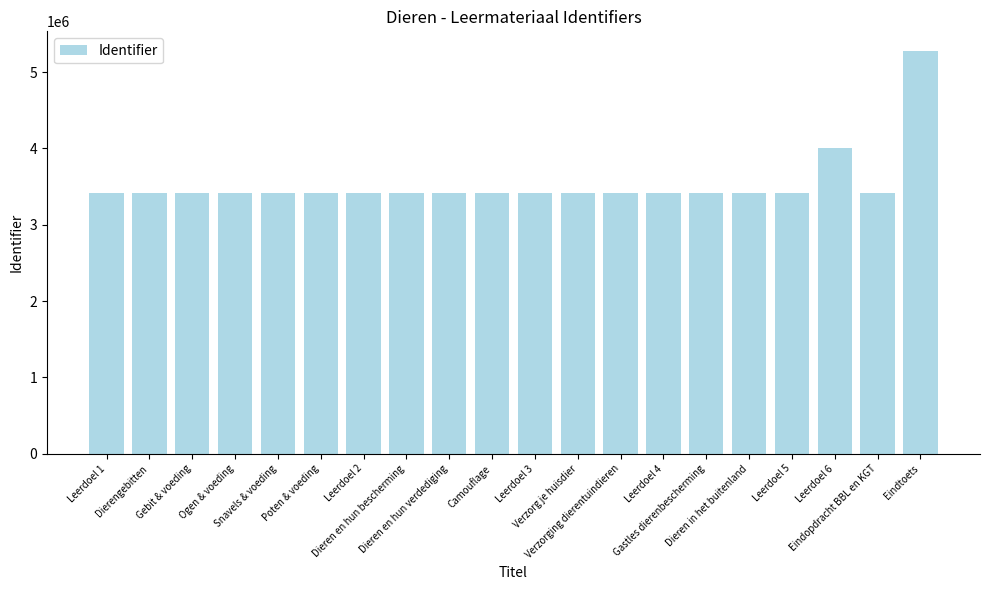

What is the average value?

3534440